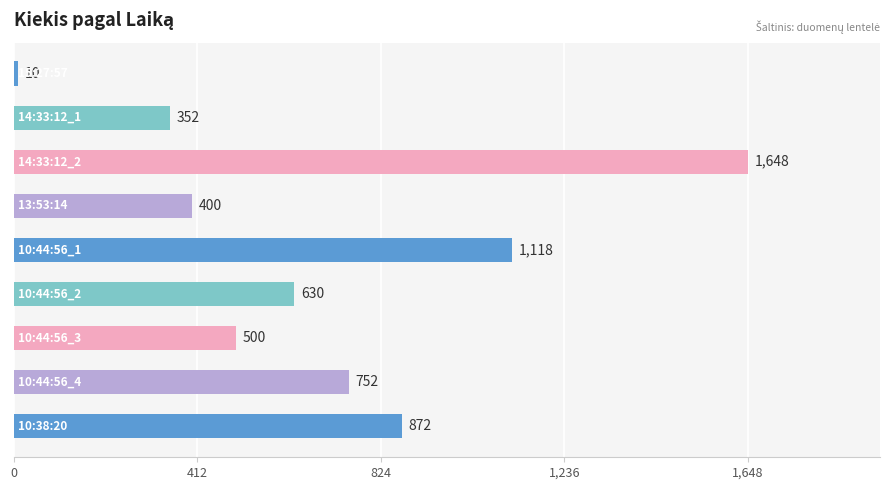

How many data points are less than 630?

4